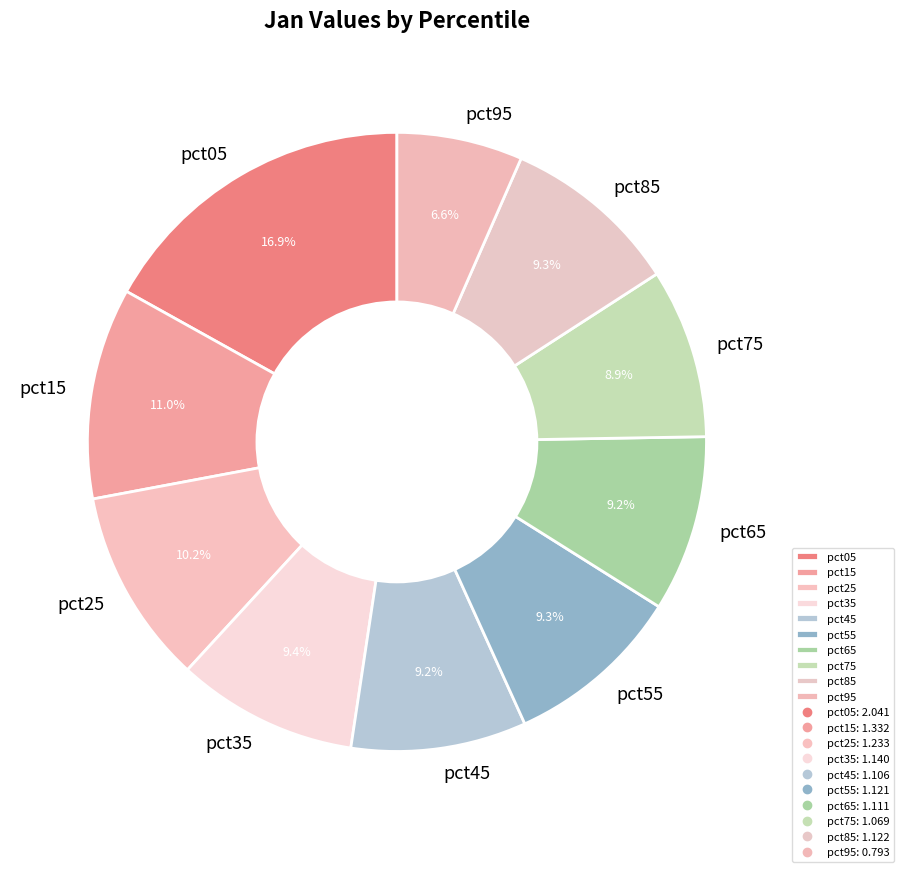

To the nearest percent, what is the combined percentage of pct85 and pct95?

16%